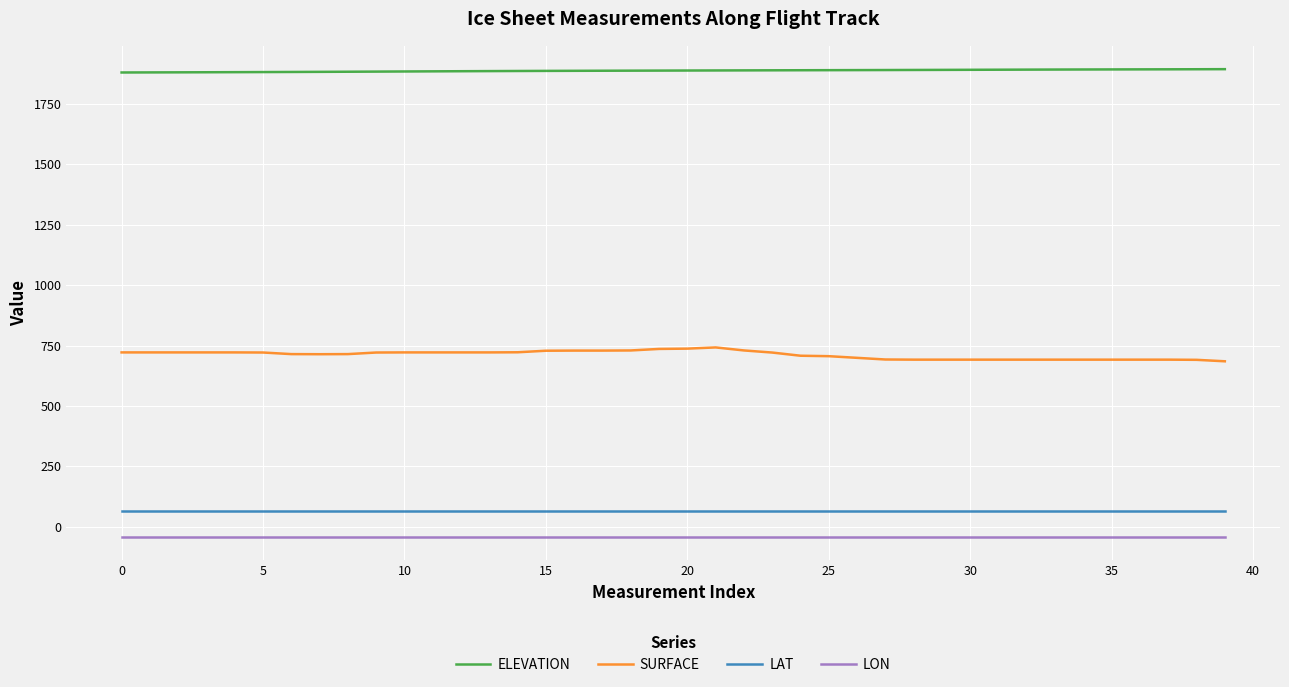

What are all the series names shown in the legend?

ELEVATION, SURFACE, LAT, LON